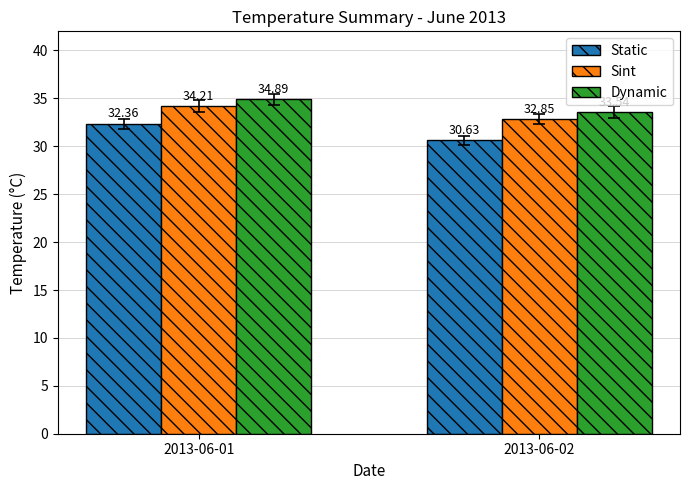

How many bars are there in total?

6